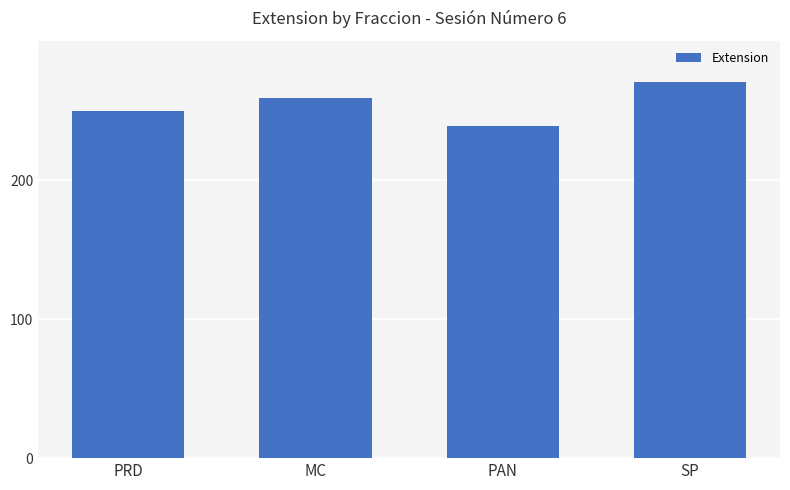

How many bars are there in total?

4